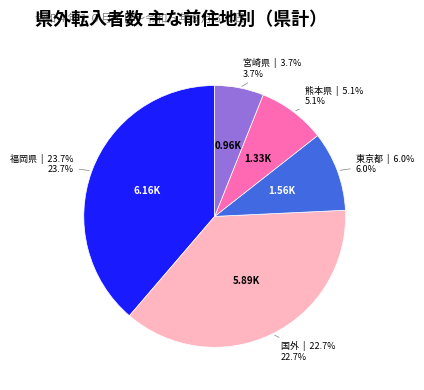

What is the smallest slice in the pie chart?

宮崎県